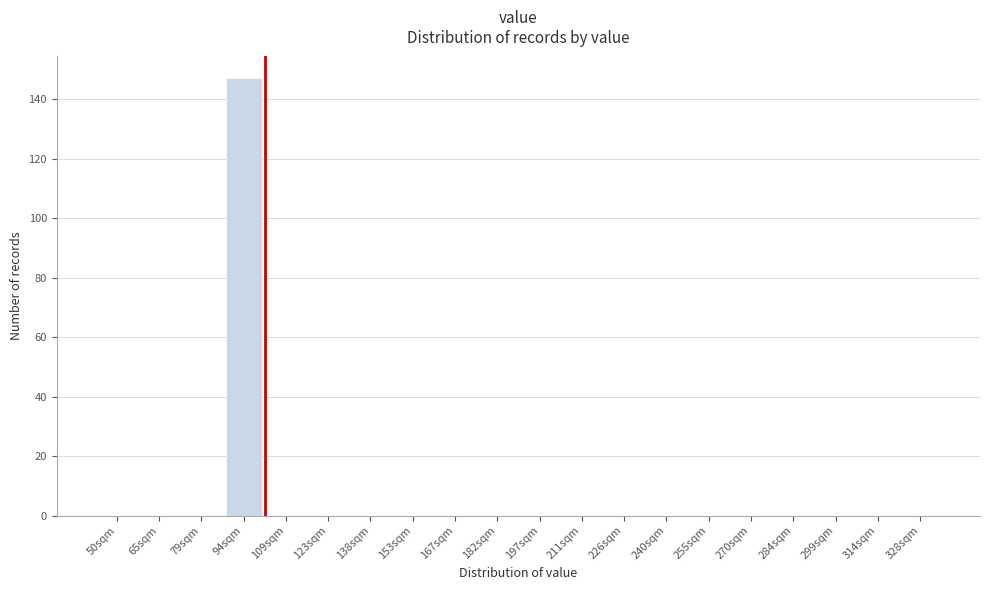

Reading left to right, transcribe all the data shown in this chart.

50sqm=0	65sqm=0	79sqm=0	94sqm=147	109sqm=0	123sqm=0	138sqm=0	153sqm=0	167sqm=0	182sqm=0	197sqm=0	211sqm=0	226sqm=0	240sqm=0	255sqm=0	270sqm=0	284sqm=0	299sqm=0	314sqm=0	328sqm=0